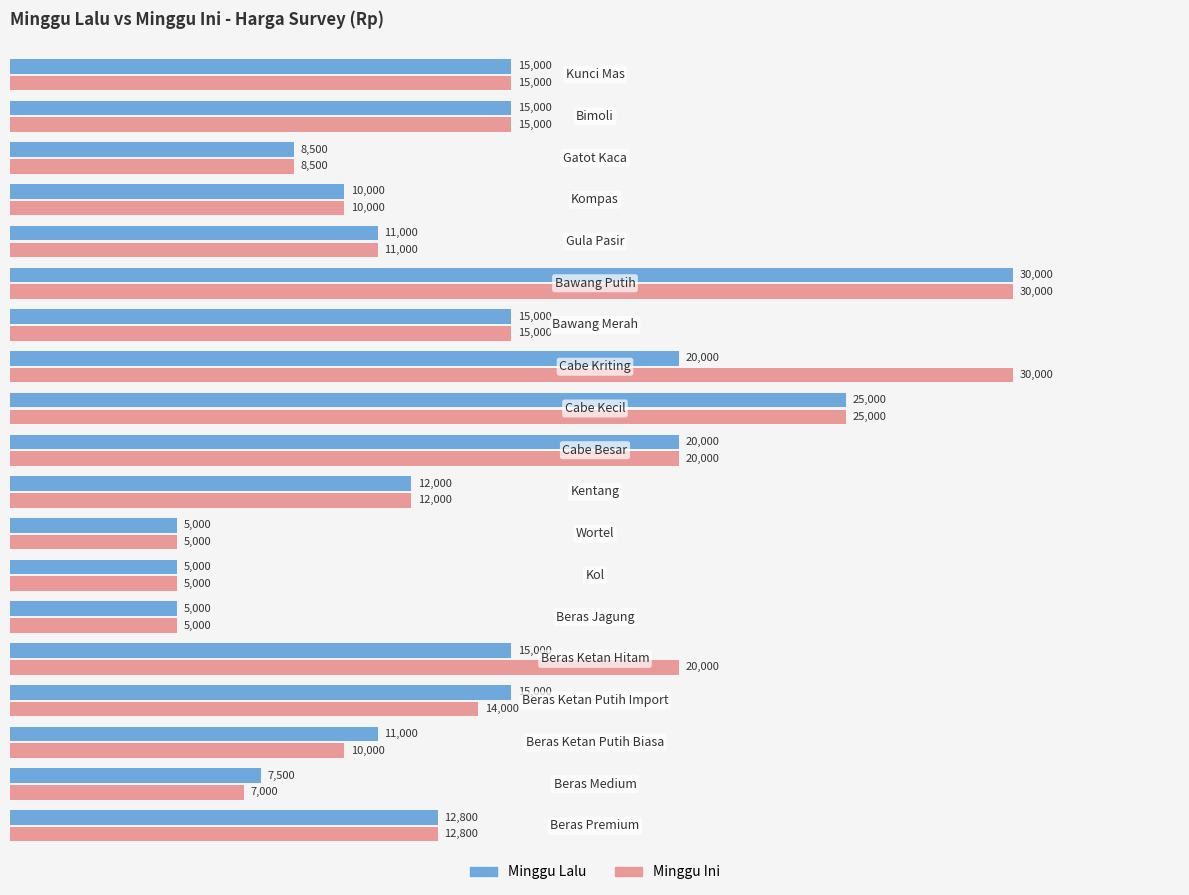

What are all the series names shown in the legend?

Minggu Lalu, Minggu Ini